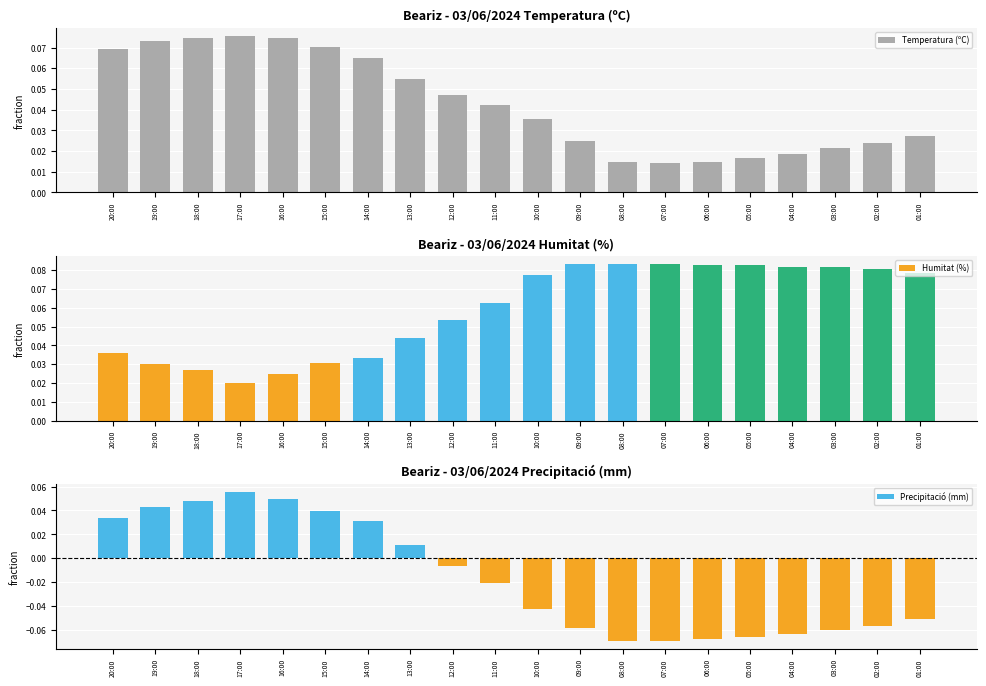

What are all the series names shown in the legend?

Temperatura (ºC), Humitat (%), Precipitació (mm)